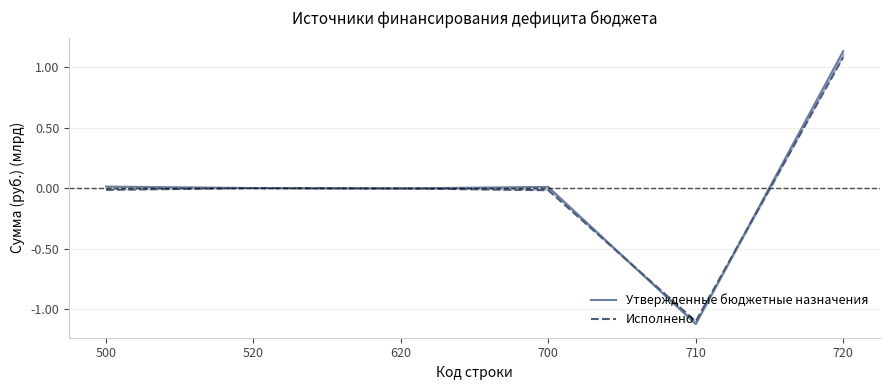

At which category does Утвержденные бюджетные назначения reach its first local valley?

620